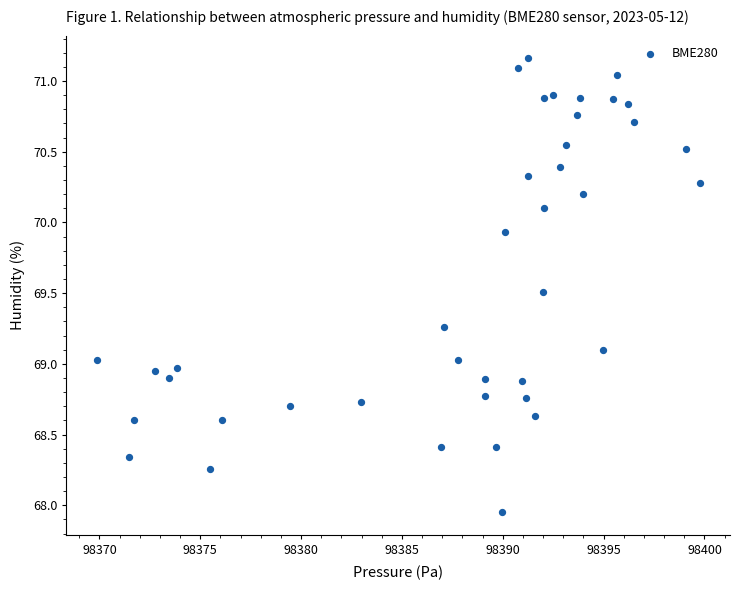

What is the range of Y values (max minus min)?

3.2